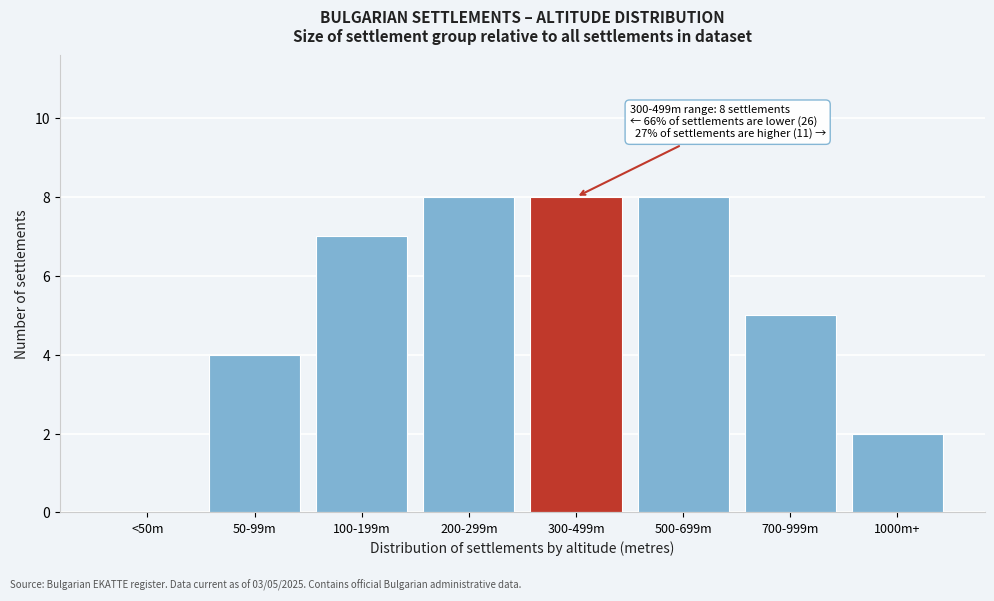

Reading right to left, extract all data points from this chart.

1000m+=2	700-999m=5	500-699m=8	300-499m=8	200-299m=8	100-199m=7	50-99m=4	<50m=0